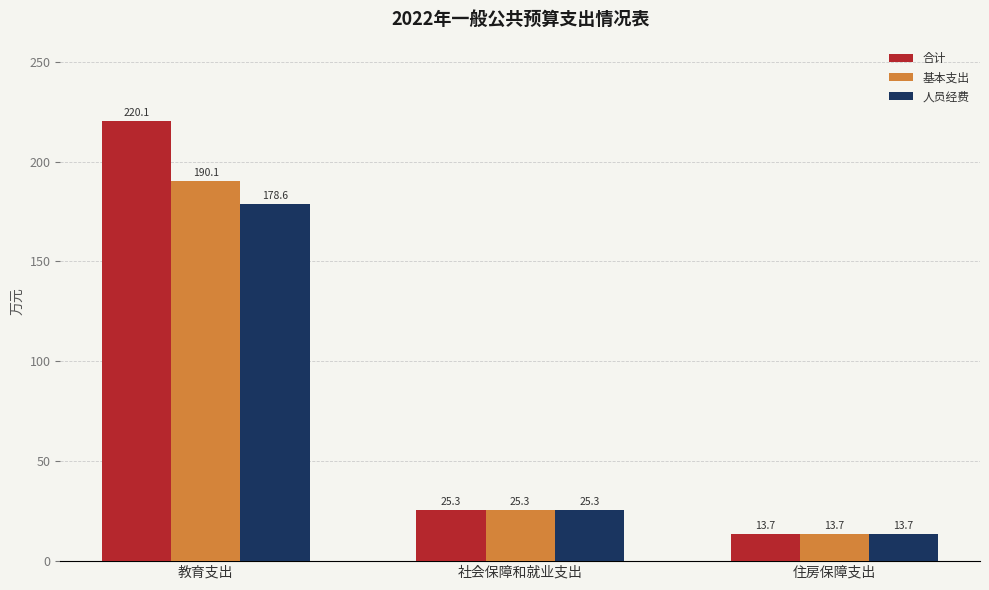

Where is 人员经费 nearest to the value 96?

社会保障和就业支出